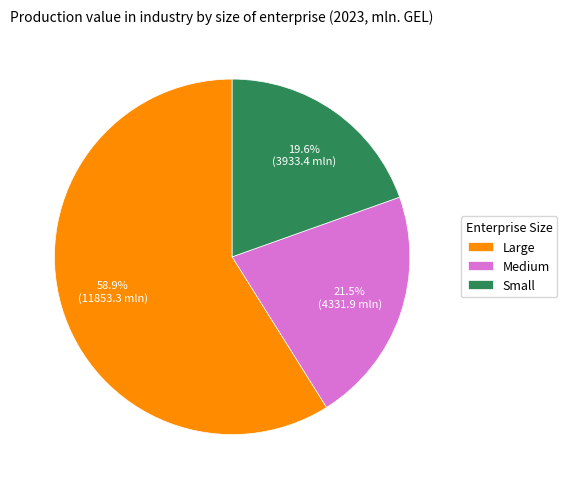

How many segments does this pie chart have?

3